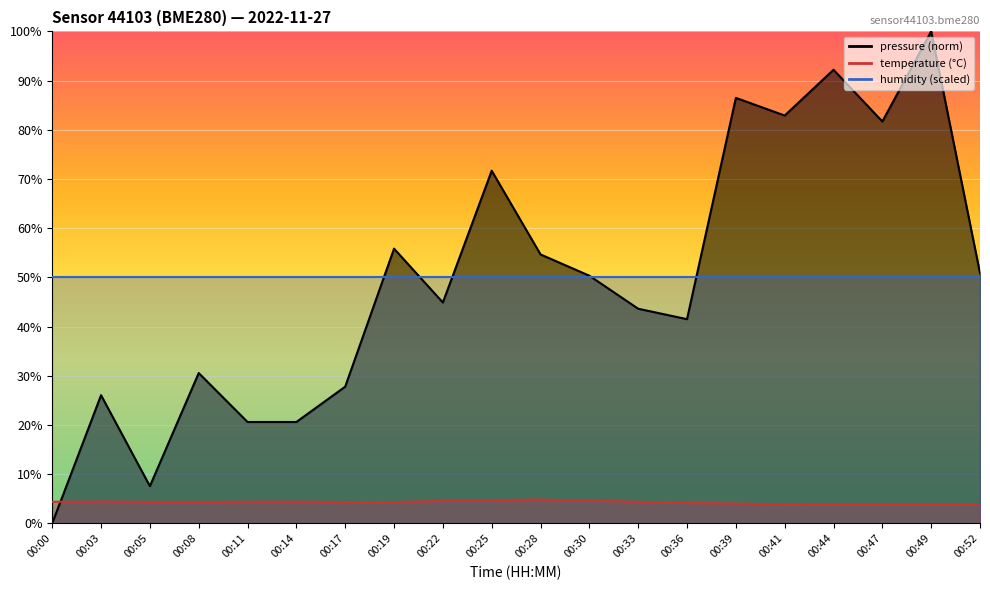

What is the difference between the maximum and minimum values in the pressure series?

100.0